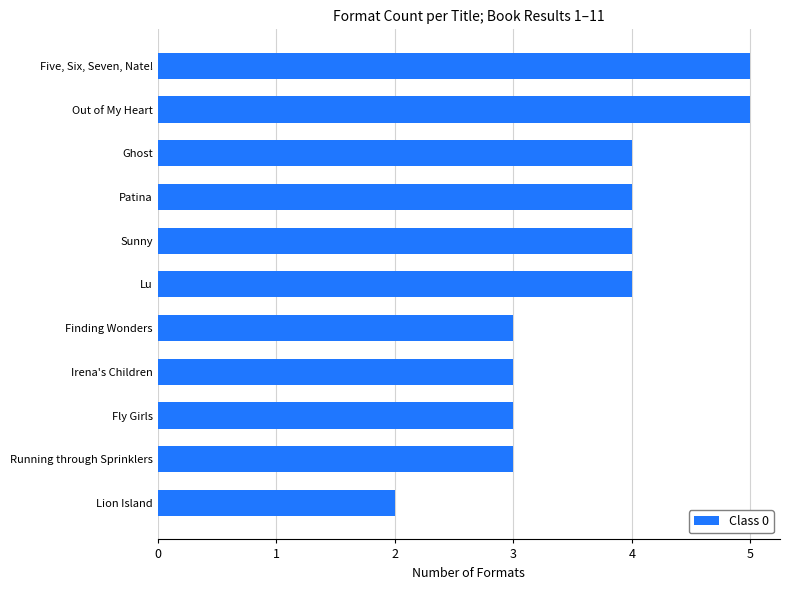

The value at Out of My Heart is 2. True or false?

False